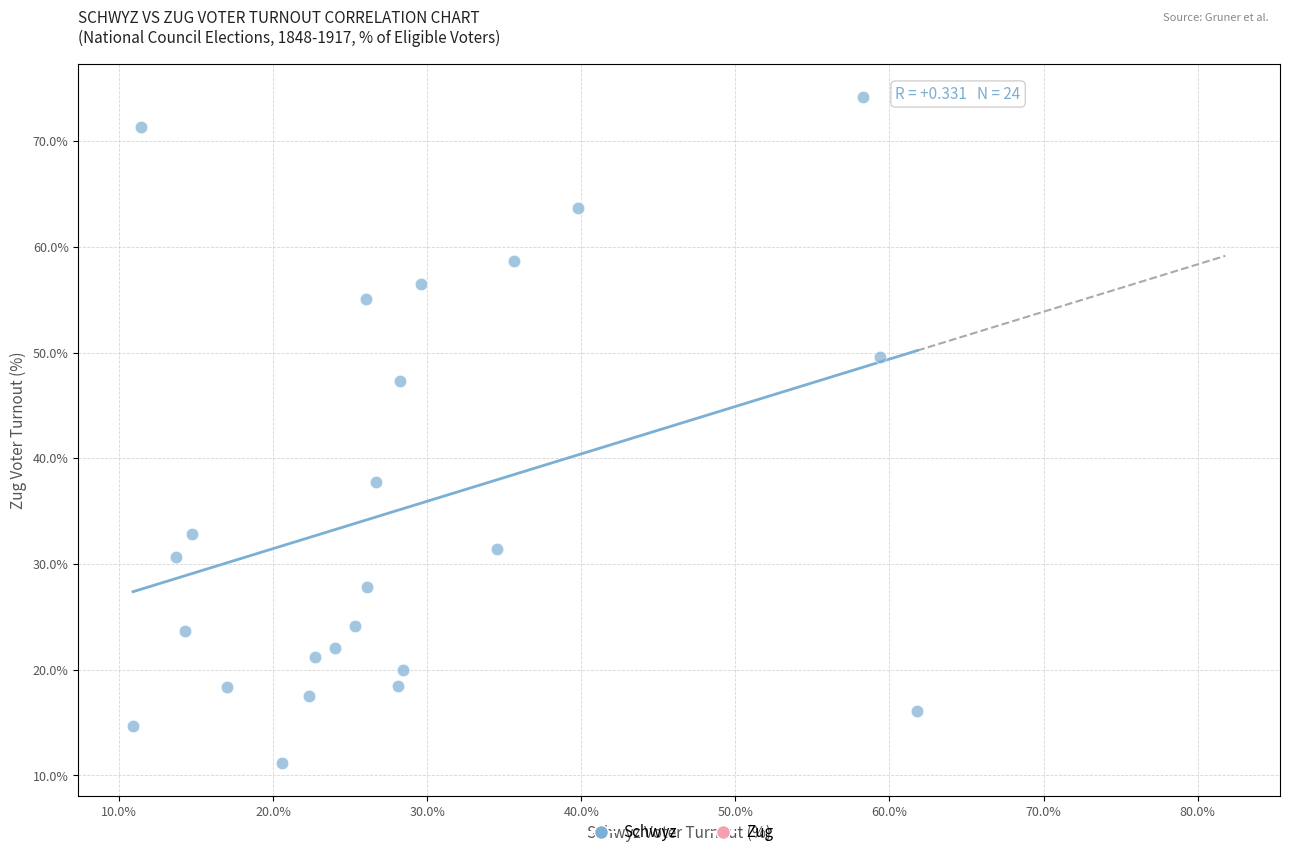

What is the range of Y values (max minus min)?

63.0